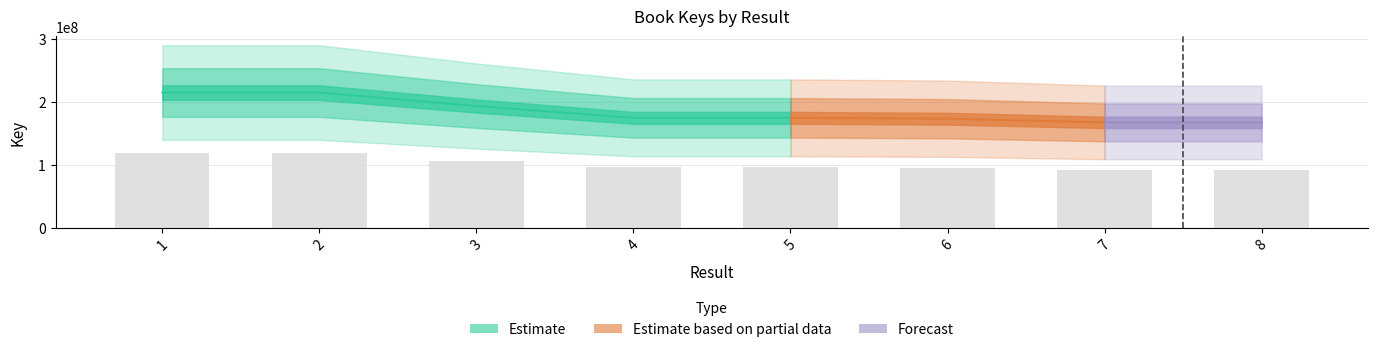

What is the sum of all values?

813767676.7